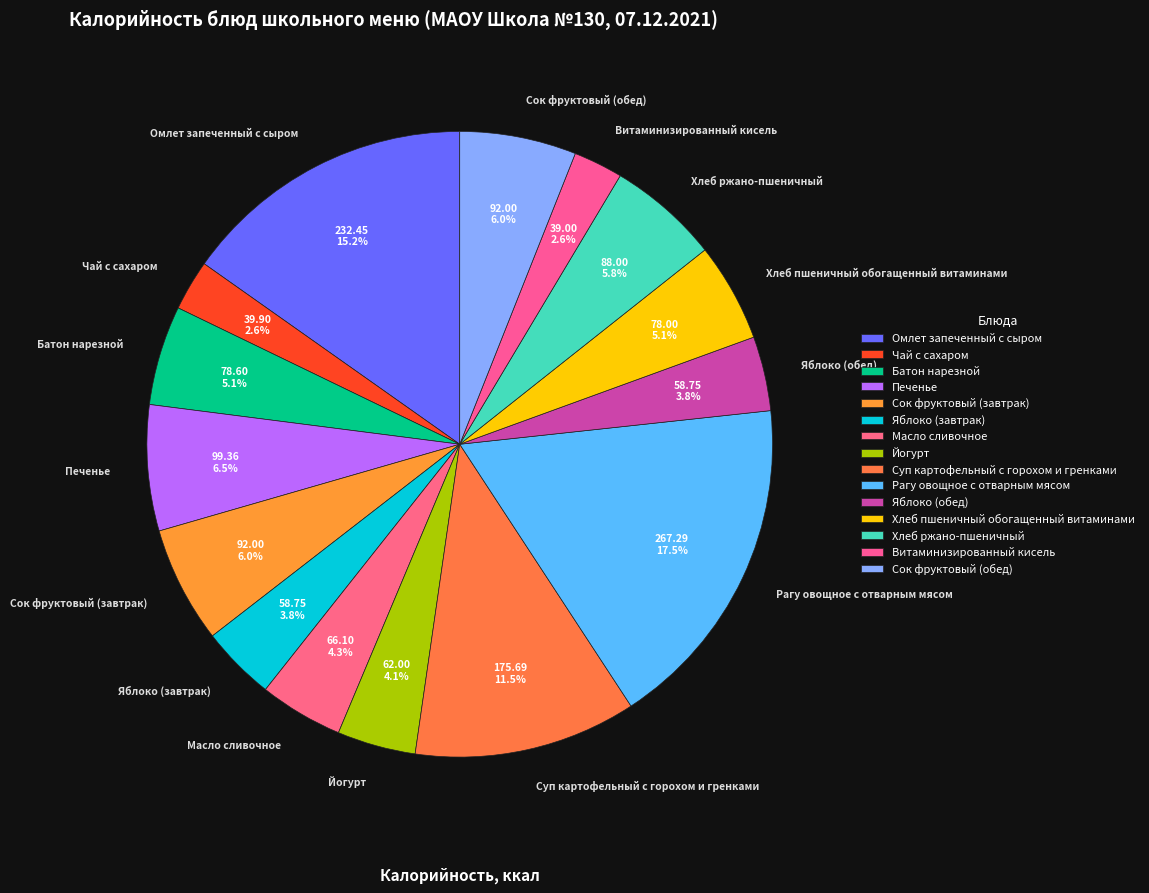

To the nearest percent, what is the average slice percentage?

7%